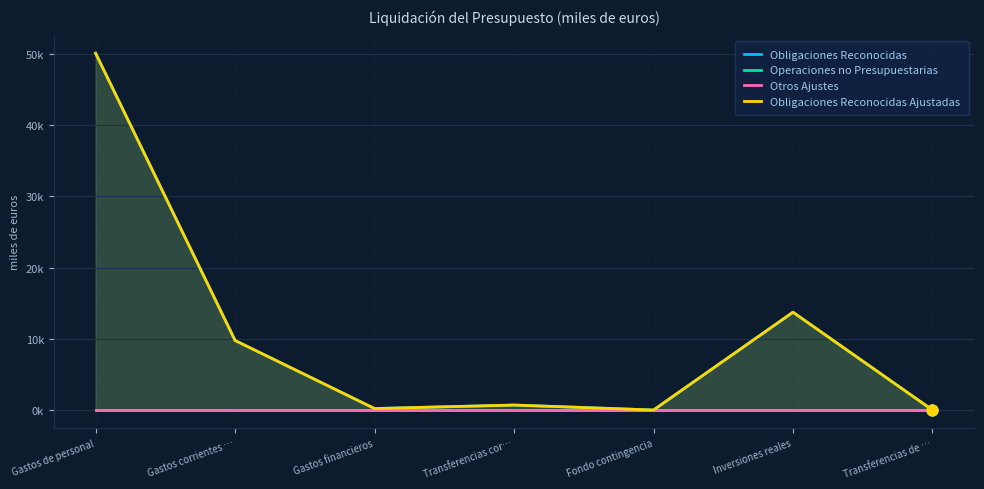

Is the value of Otros Ajustes at Transferencias de … greater than the value of Operaciones no Presupuestarias at Transferencias cor…?

No